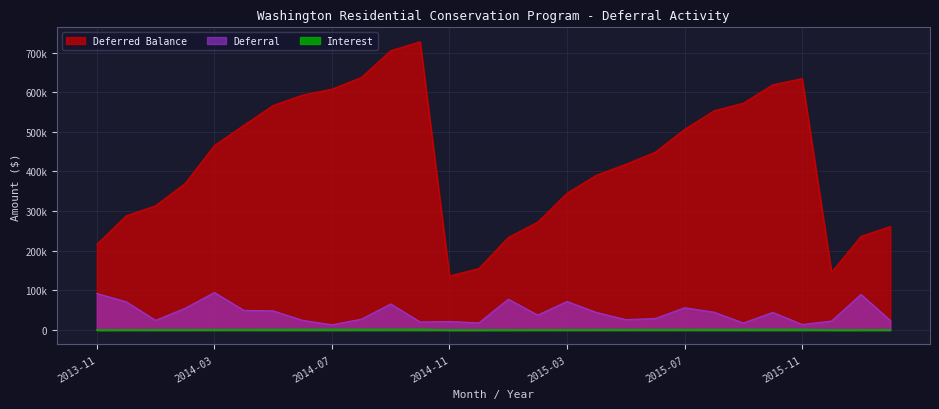

List the labels in order of Interest value, largest first.

2014-10, 2014-09, 2014-08, 2015-11, 2014-07, 2015-10, 2014-06, 2015-09, 2014-05, 2015-08, 2014-04, 2015-07, 2015-06, 2015-05, 2014-03, 2015-04, 2014-01, 2014-02, 2015-03, 2016-02, 2013-12, 2015-02, 2015-01, 2016-01, 2014-12, 2015-12, 2013-11, 2014-11